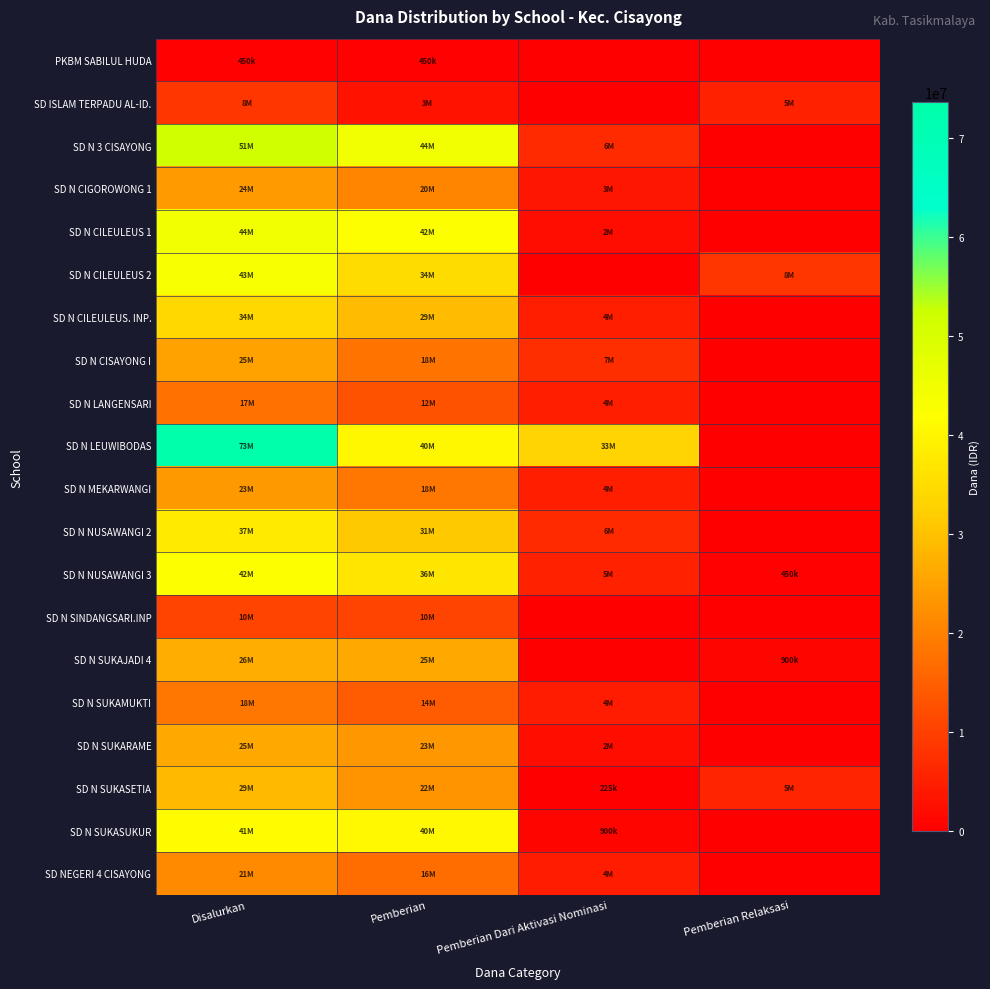

Reading left to right, transcribe all the data shown in this chart.

PKBM SABILUL HUDA: Disalurkan=450000	Pemberian=450000	Pemberian Dari Aktivasi Nominasi=0	Pemberian Relaksasi=0
SD ISLAM TERPADU AL-ID.: Disalurkan=8550000	Pemberian=3150000	Pemberian Dari Aktivasi Nominasi=0	Pemberian Relaksasi=5400000
SD N 3 CISAYONG: Disalurkan=51525000	Pemberian=44775000	Pemberian Dari Aktivasi Nominasi=6750000	Pemberian Relaksasi=0
SD N CIGOROWONG 1: Disalurkan=24075000	Pemberian=20475000	Pemberian Dari Aktivasi Nominasi=3600000	Pemberian Relaksasi=0
SD N CILEULEUS 1: Disalurkan=44550000	Pemberian=42300000	Pemberian Dari Aktivasi Nominasi=2250000	Pemberian Relaksasi=0
SD N CILEULEUS 2: Disalurkan=43425000	Pemberian=34875000	Pemberian Dari Aktivasi Nominasi=0	Pemberian Relaksasi=8550000
SD N CILEULEUS. INP.: Disalurkan=34200000	Pemberian=29250000	Pemberian Dari Aktivasi Nominasi=4950000	Pemberian Relaksasi=0
SD N CISAYONG I: Disalurkan=25200000	Pemberian=18000000	Pemberian Dari Aktivasi Nominasi=7200000	Pemberian Relaksasi=0
SD N LANGENSARI: Disalurkan=17775000	Pemberian=12825000	Pemberian Dari Aktivasi Nominasi=4950000	Pemberian Relaksasi=0
SD N LEUWIBODAS: Disalurkan=73575000	Pemberian=40500000	Pemberian Dari Aktivasi Nominasi=33075000	Pemberian Relaksasi=0
SD N MEKARWANGI: Disalurkan=23625000	Pemberian=18675000	Pemberian Dari Aktivasi Nominasi=4950000	Pemberian Relaksasi=0
SD N NUSAWANGI 2: Disalurkan=37800000	Pemberian=31050000	Pemberian Dari Aktivasi Nominasi=6750000	Pemberian Relaksasi=0
SD N NUSAWANGI 3: Disalurkan=42525000	Pemberian=36900000	Pemberian Dari Aktivasi Nominasi=5175000	Pemberian Relaksasi=450000
SD N SINDANGSARI.INP: Disalurkan=10575000	Pemberian=10575000	Pemberian Dari Aktivasi Nominasi=0	Pemberian Relaksasi=0
SD N SUKAJADI 4: Disalurkan=26775000	Pemberian=25875000	Pemberian Dari Aktivasi Nominasi=0	Pemberian Relaksasi=900000
SD N SUKAMUKTI: Disalurkan=18675000	Pemberian=14175000	Pemberian Dari Aktivasi Nominasi=4500000	Pemberian Relaksasi=0
SD N SUKARAME: Disalurkan=25875000	Pemberian=23400000	Pemberian Dari Aktivasi Nominasi=2475000	Pemberian Relaksasi=0
SD N SUKASETIA: Disalurkan=29025000	Pemberian=22950000	Pemberian Dari Aktivasi Nominasi=225000	Pemberian Relaksasi=5850000
SD N SUKASUKUR: Disalurkan=41625000	Pemberian=40725000	Pemberian Dari Aktivasi Nominasi=900000	Pemberian Relaksasi=0
SD NEGERI 4 CISAYONG: Disalurkan=21375000	Pemberian=16875000	Pemberian Dari Aktivasi Nominasi=4500000	Pemberian Relaksasi=0